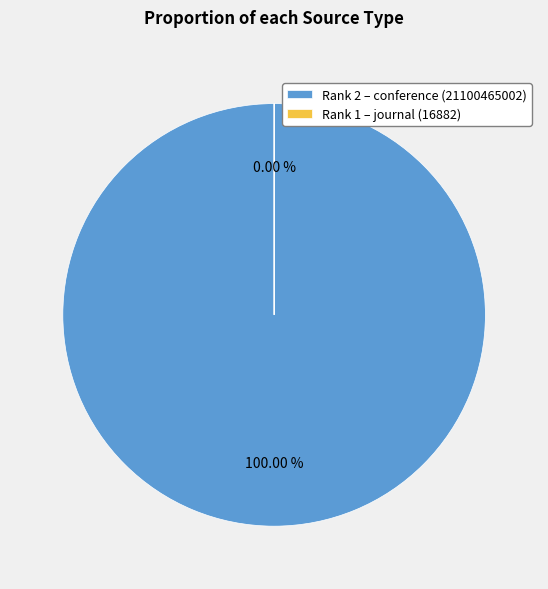

Count the number of slices in the pie.

2